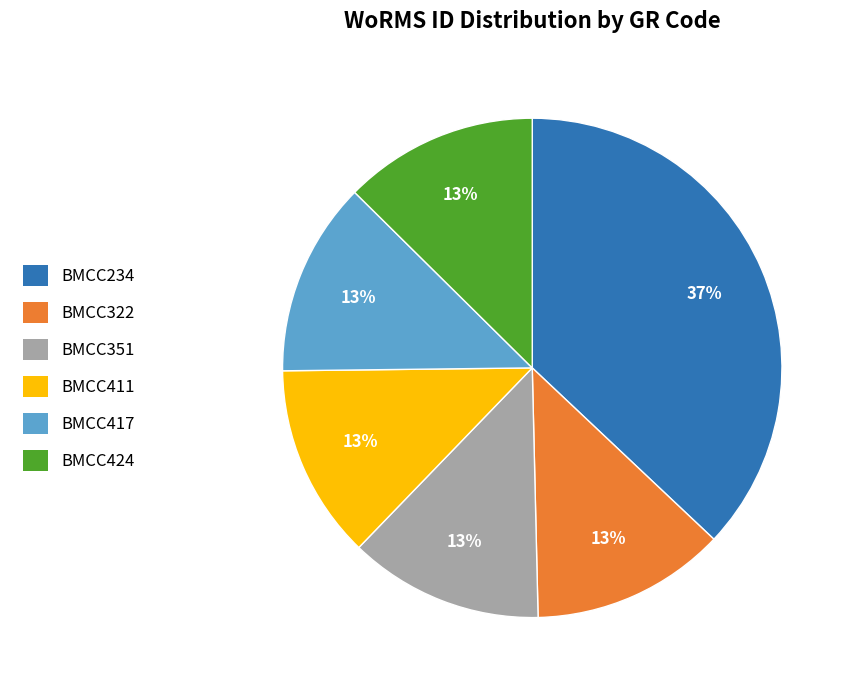

Is there any slice that represents more than half of the pie?

No